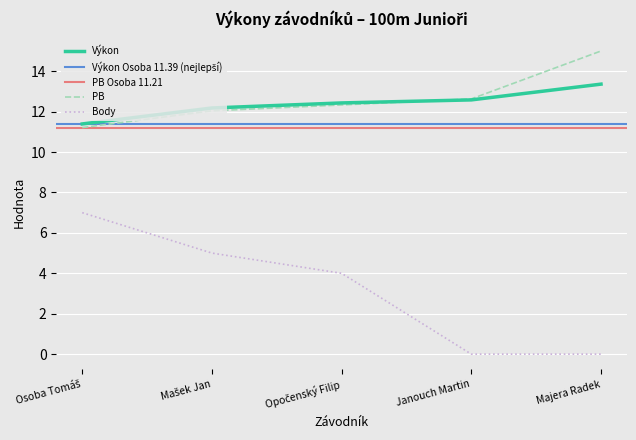

Which category has the lowest value across all series?

Janouch Martin